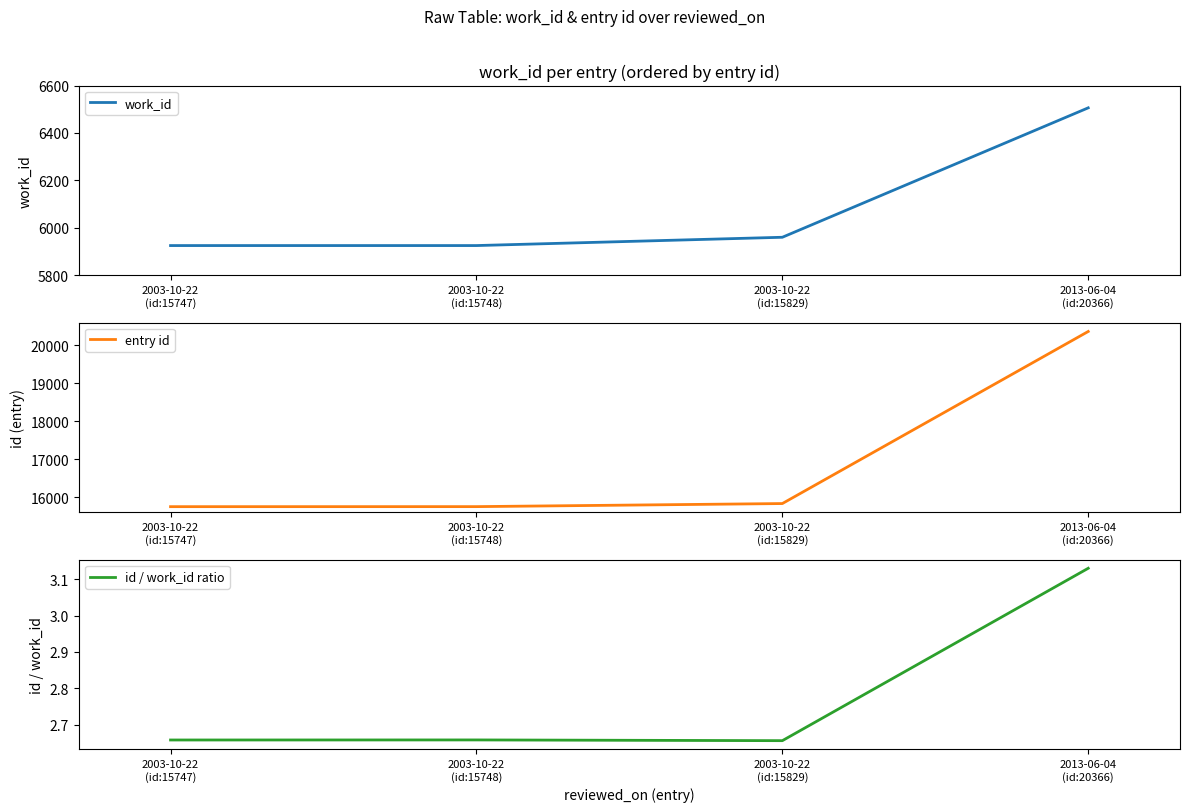

Is the value of work_id at 2003-10-22
(id:15747) greater than the value of id / work_id ratio at 2003-10-22
(id:15829)?

Yes